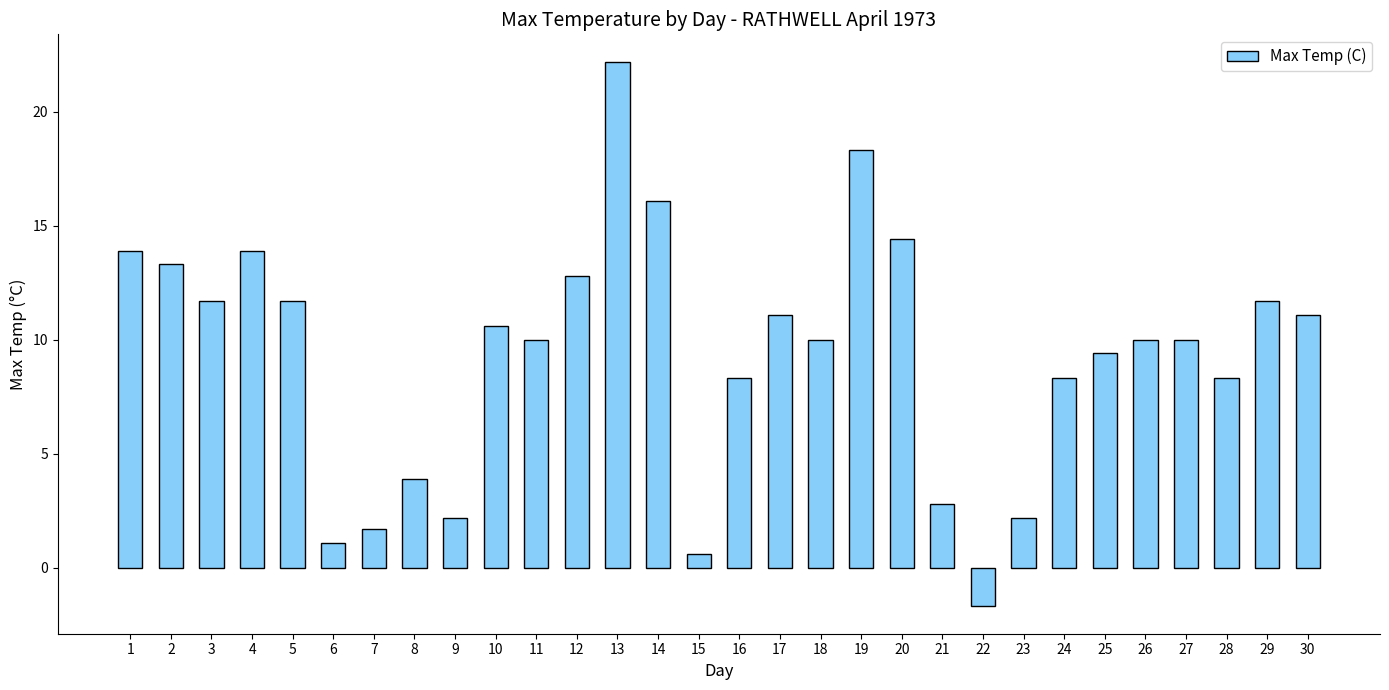

How many positive values are there?

29